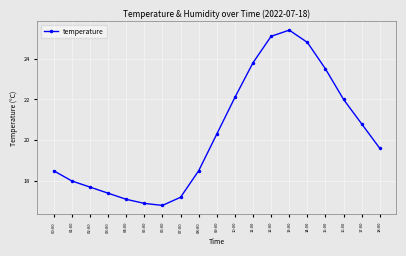

How many interior local valleys (lower than both neighbors) does the data have?

1